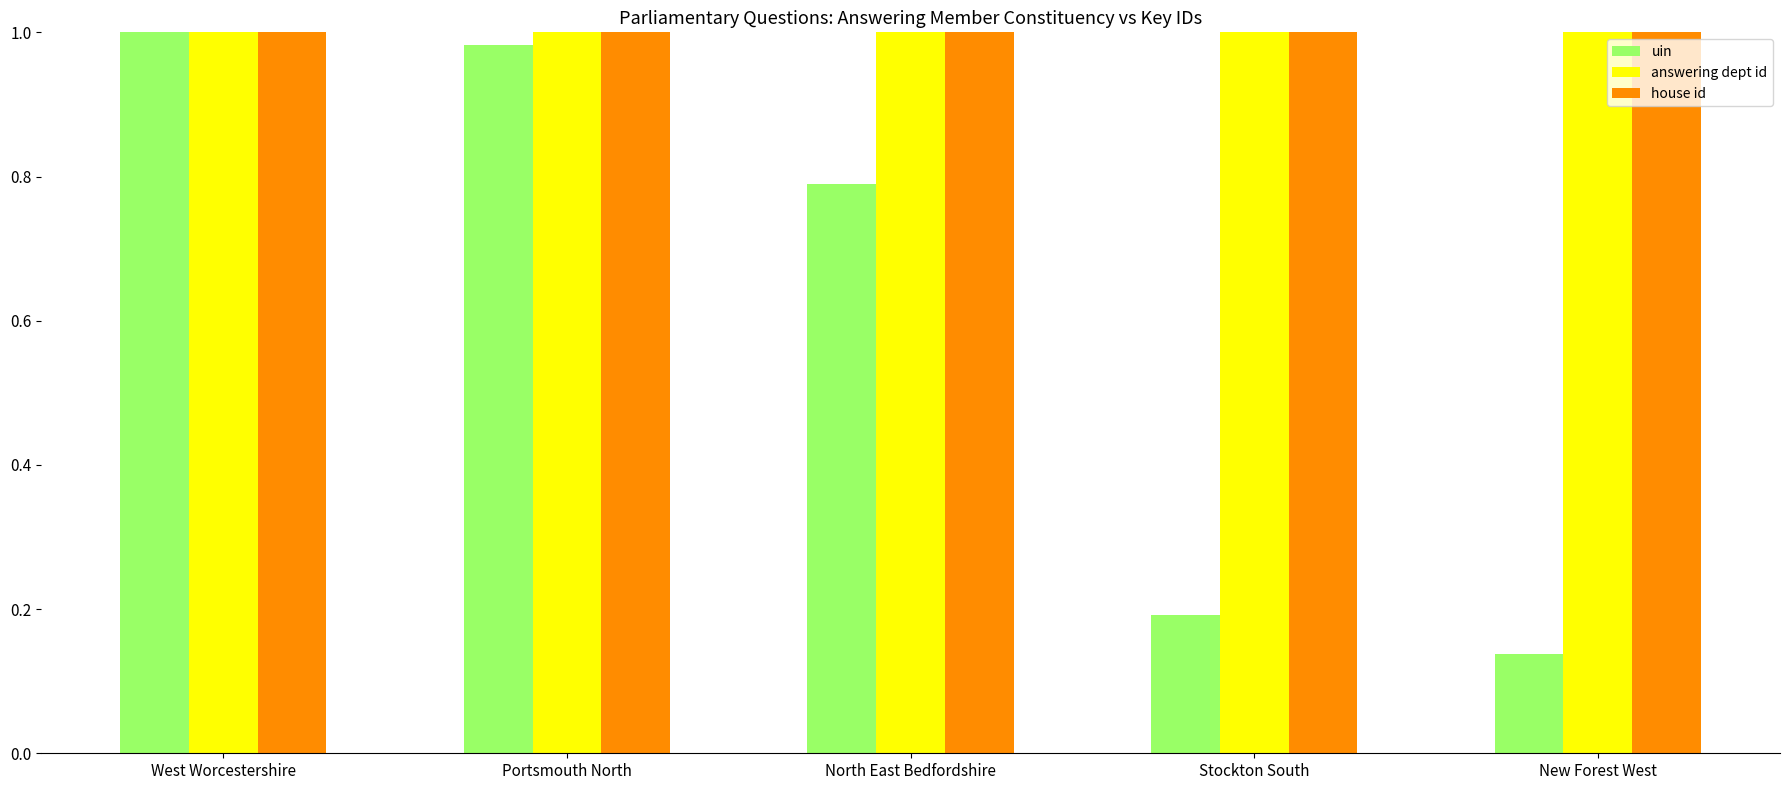

Which series changed the most between North East Bedfordshire and New Forest West?

uin